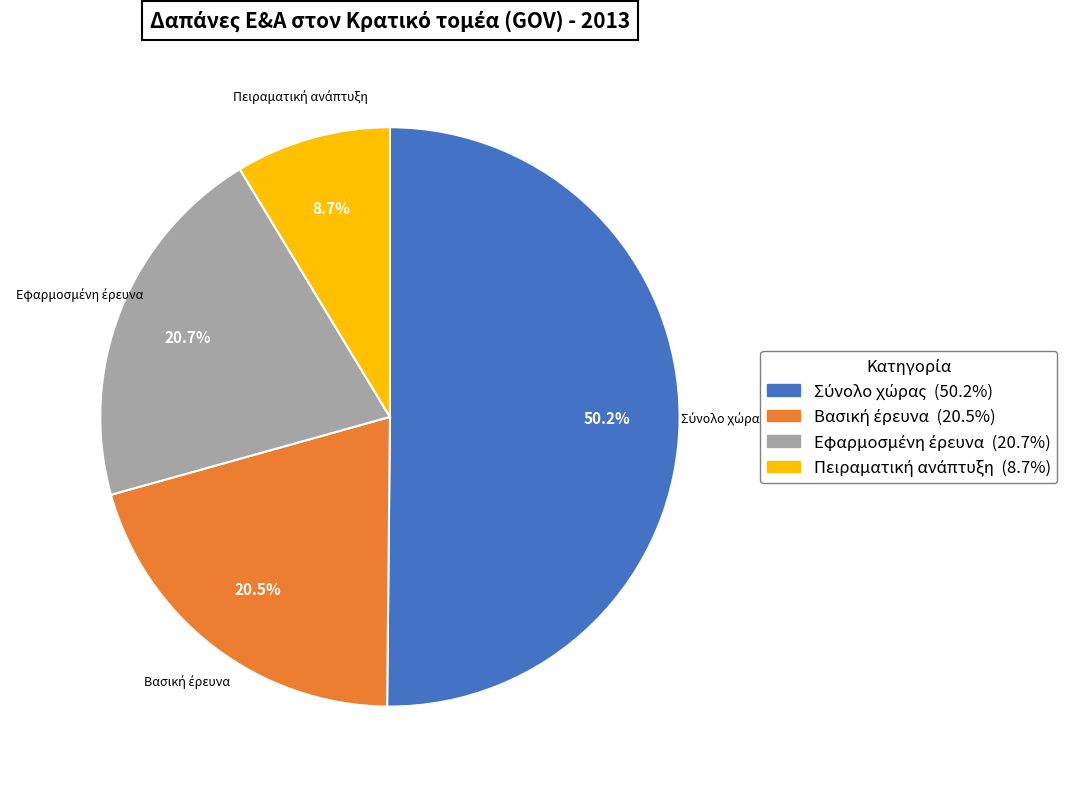

Which has a higher value, Σύνολο χώρας or Εφαρμοσμένη έρευνα?

Σύνολο χώρας